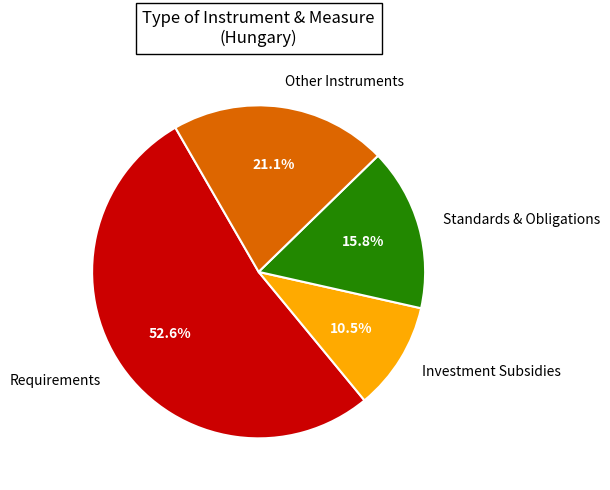

Which category has the biggest portion of the pie?

Requirements